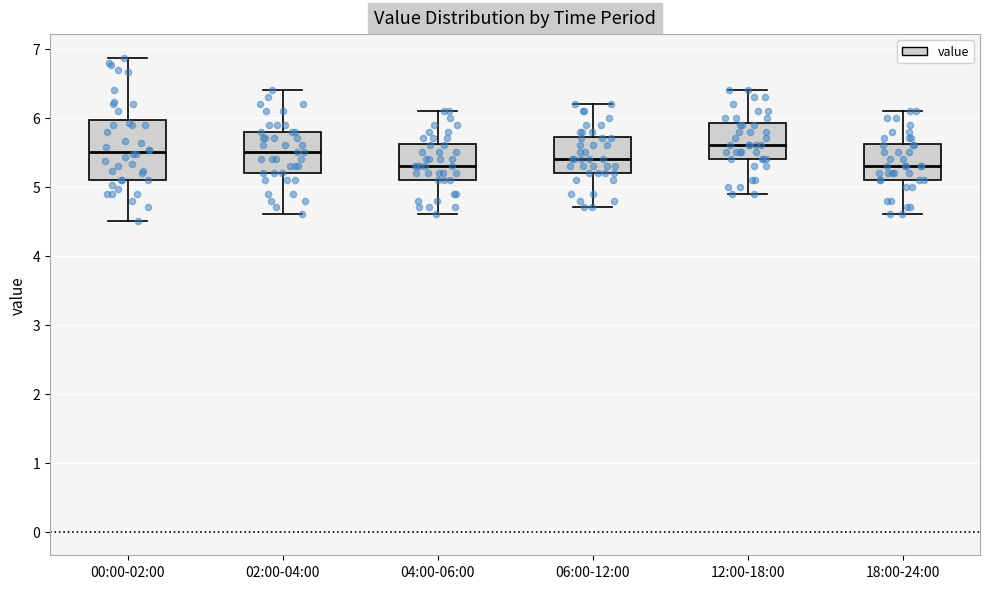

Reading left to right, transcribe this box plot: for each box, give where its median line is, the range the box spans, and where its two whiskers end, as read against the y-axis. The values are not printed on the chart, so give them approximately, as read against the axis.

00:00-02:00: median 5.5, box 5.1 to 6.0, whiskers 4.5 to 6.9
02:00-04:00: median 5.5, box 5.2 to 5.8, whiskers 4.6 to 6.4
04:00-06:00: median 5.3, box 5.1 to 5.6, whiskers 4.6 to 6.1
06:00-12:00: median 5.4, box 5.2 to 5.7, whiskers 4.7 to 6.2
12:00-18:00: median 5.6, box 5.4 to 5.9, whiskers 4.9 to 6.4
18:00-24:00: median 5.3, box 5.1 to 5.6, whiskers 4.6 to 6.1